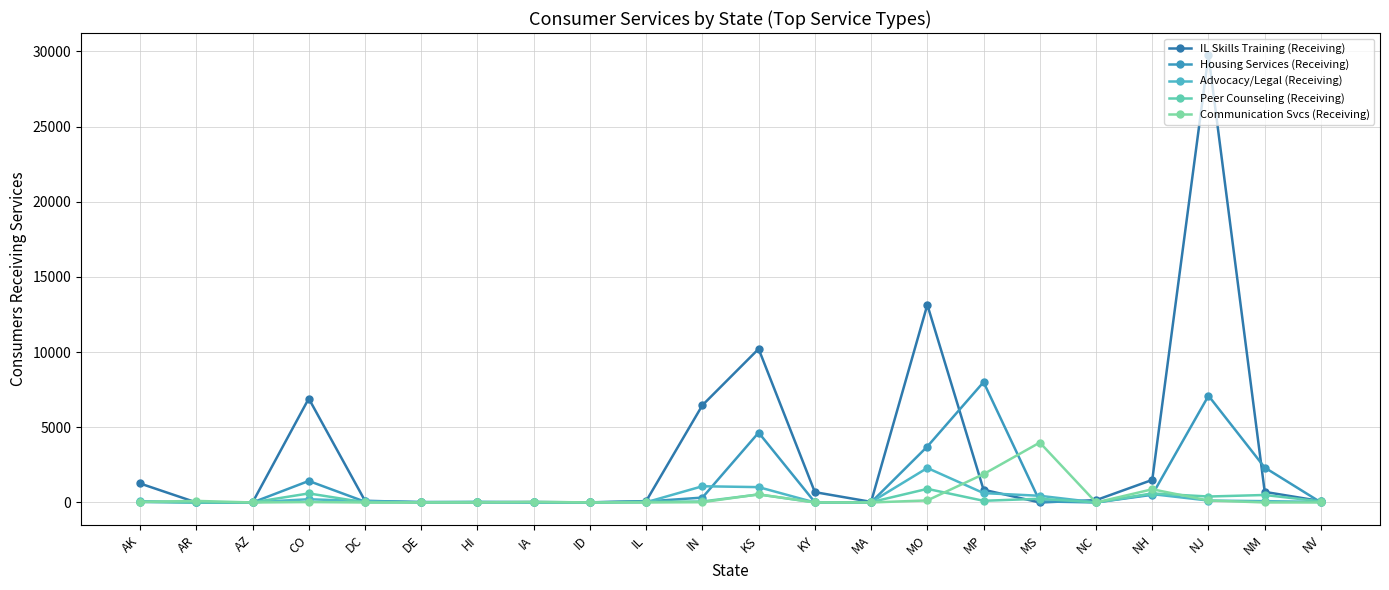

Does the chart display data point markers on the line(s)?

Yes